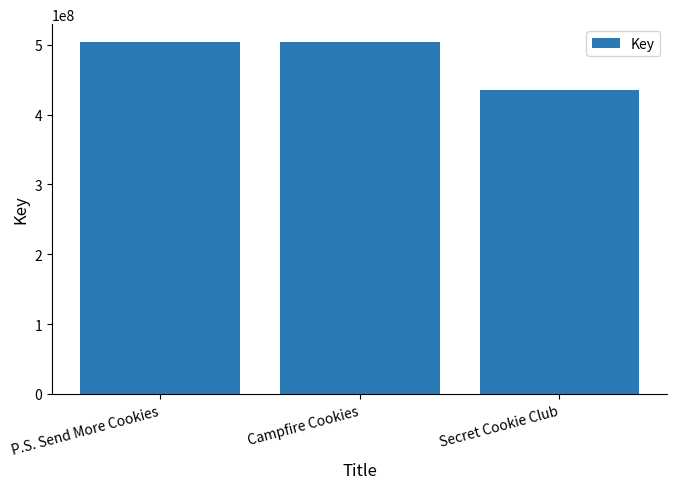

What is the ratio of the value at Campfire Cookies to the value at Secret Cookie Club?

1.2